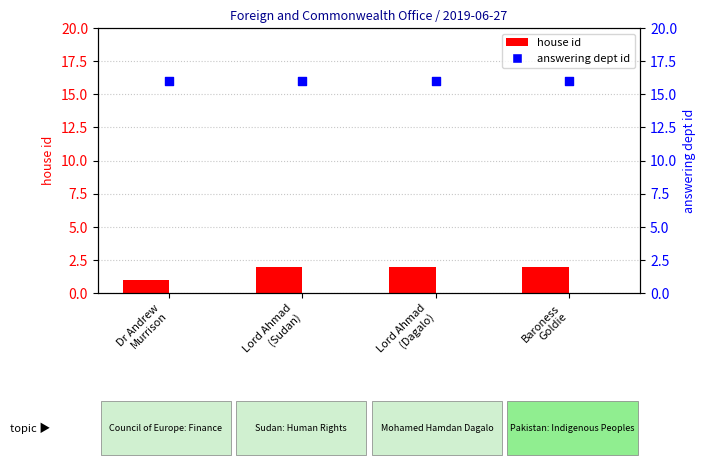

Which series reaches the minimum Y coordinate?

house id